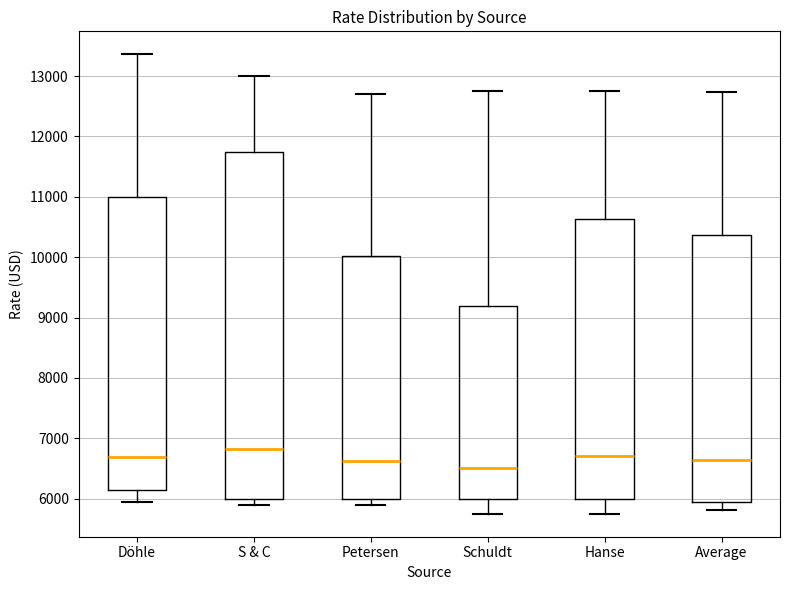

Reading left to right, transcribe this box plot: for each box, give where its median line is, the range the box spans, and where its two whiskers end, as read against the y-axis. The values are not printed on the chart, so give them approximately, as read against the axis.

Döhle: median 6700, box 6100 to 11000, whiskers 5900 to 13400
S & C: median 6800, box 6000 to 11800, whiskers 5900 to 13000
Petersen: median 6600, box 6000 to 10000, whiskers 5900 to 12700
Schuldt: median 6500, box 6000 to 9200, whiskers 5800 to 12800
Hanse: median 6700, box 6000 to 10600, whiskers 5800 to 12800
Average: median 6600, box 5900 to 10400, whiskers 5800 to 12700